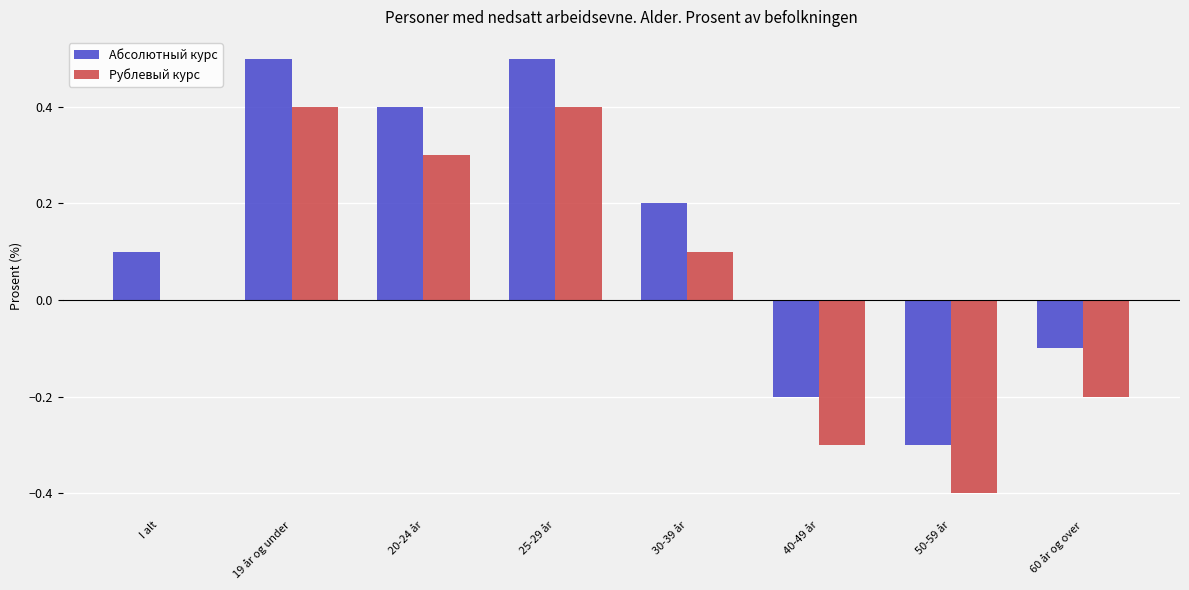

How many distinct data groups are displayed?

2